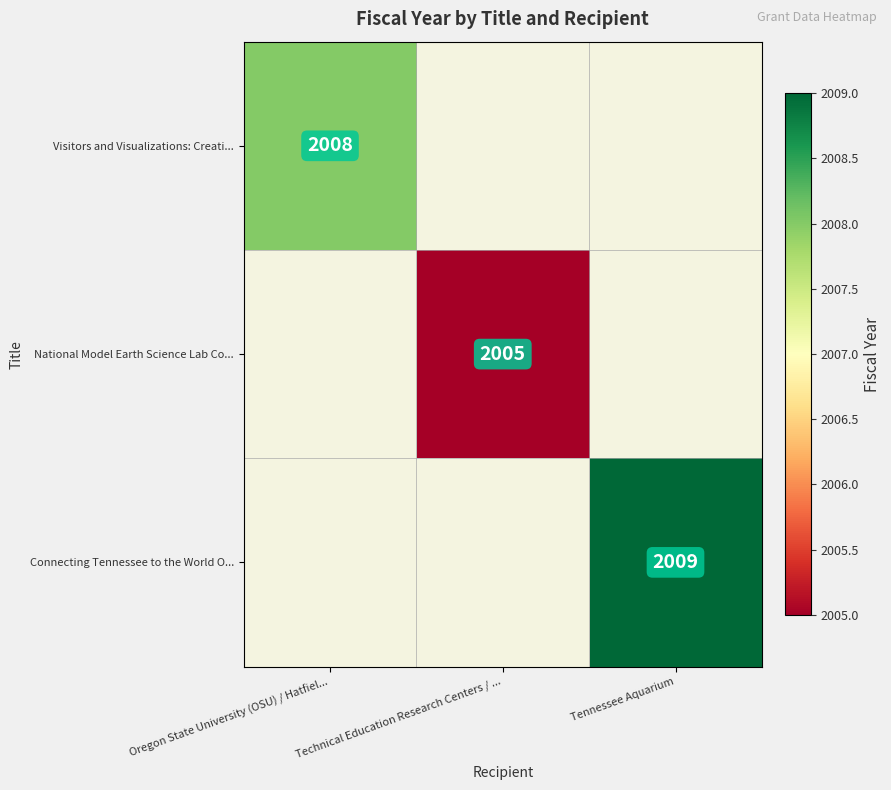

Is it true that National Model Earth Science Lab Co... equals 3433.3 at Technical Education Research Centers / ...?

False